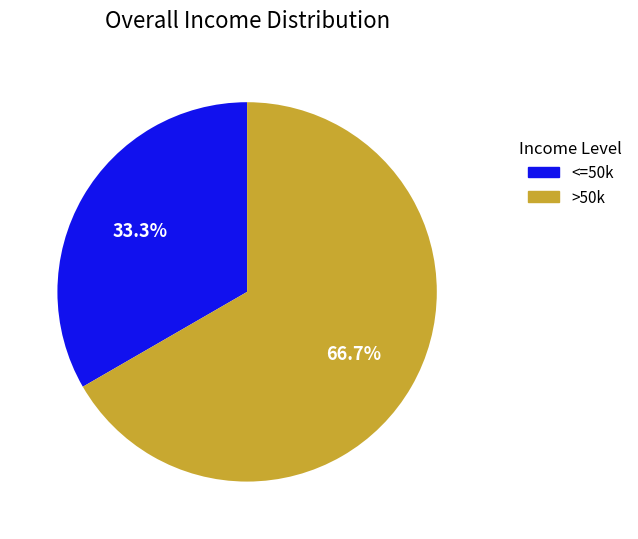

Rank the categories by value from lowest to highest.

<=50k, >50k